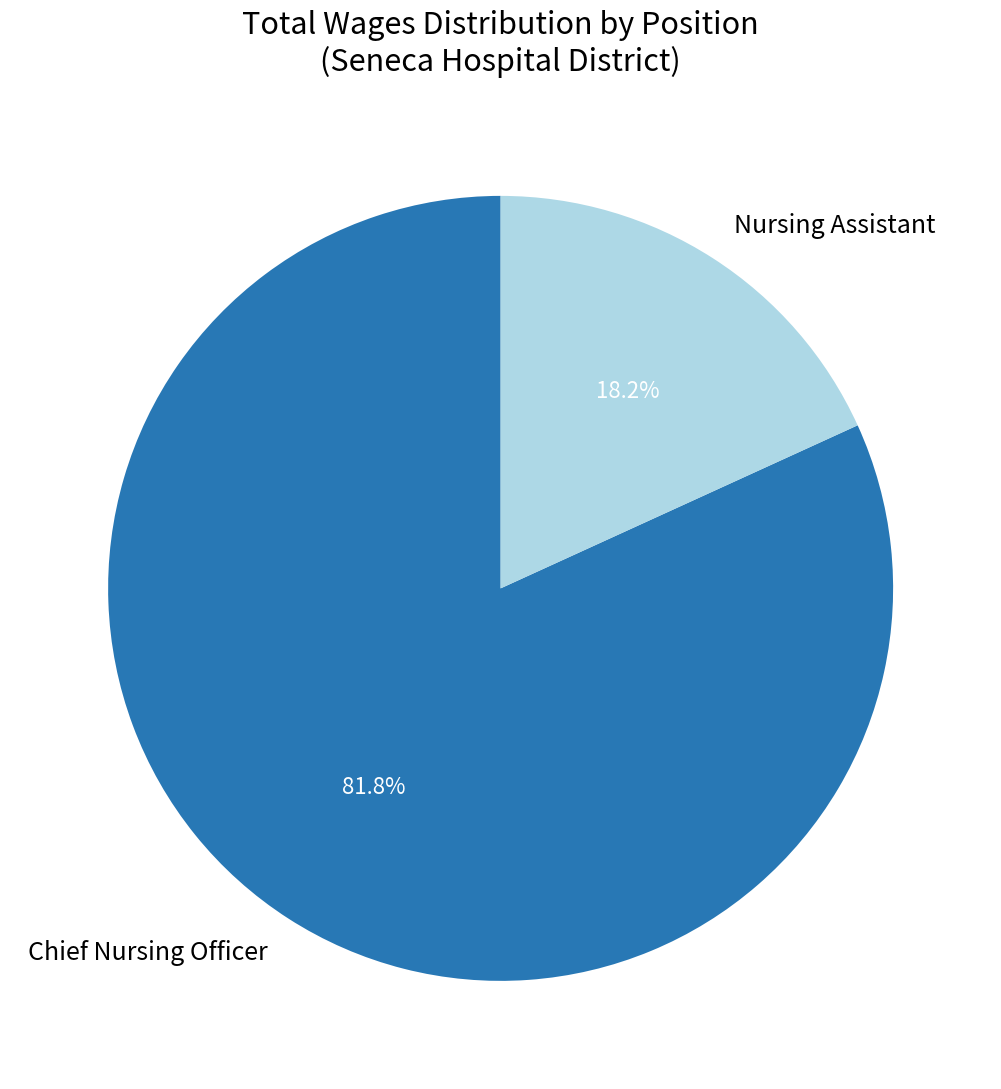

What is the majority slice?

Chief Nursing Officer